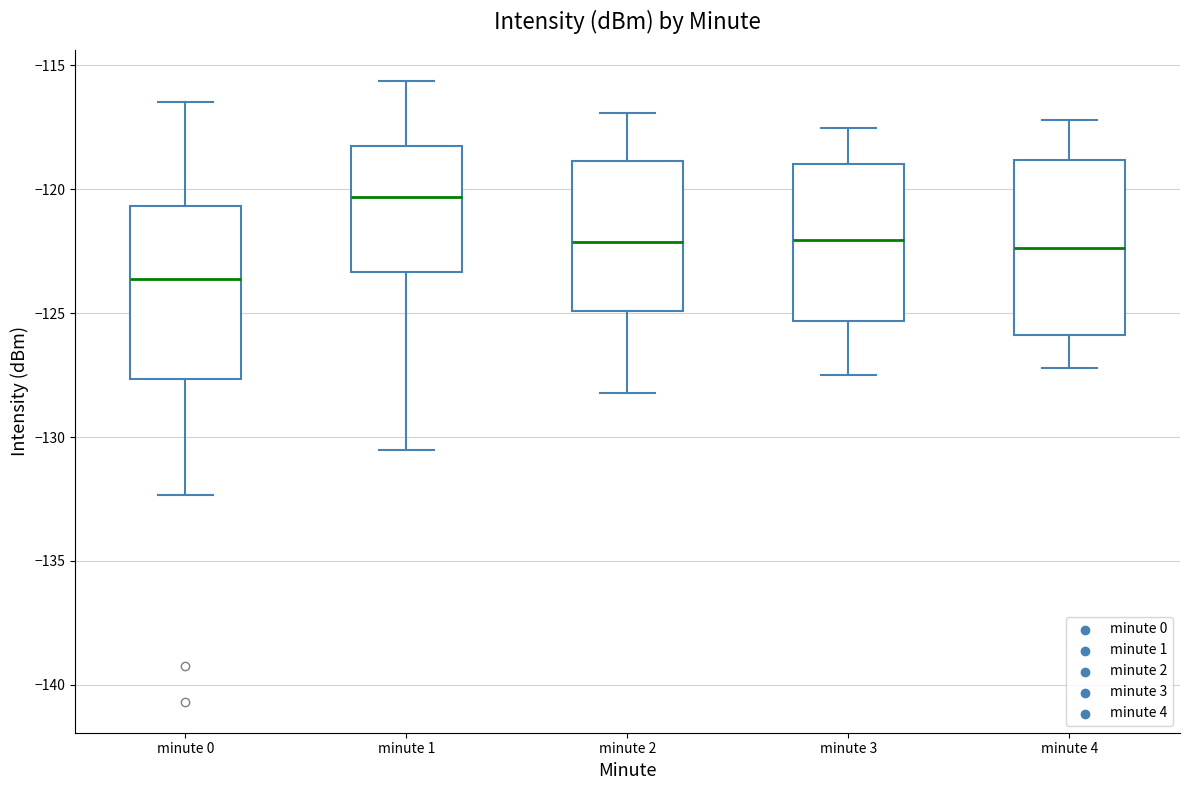

Which box's median line is the lowest?

minute 0